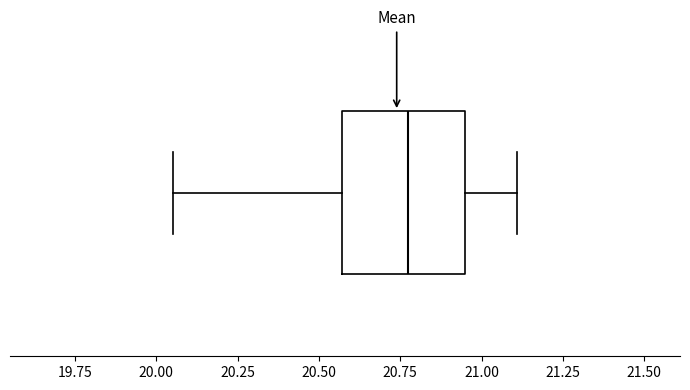

Read this box plot against the x-axis: the position of the median line, the range covered by the box, and the ends of both whiskers. The values are not printed on the chart, so give them approximately, as read against the axis.

median 20.80, box 20.55 to 20.95, whiskers 20.05 to 21.10